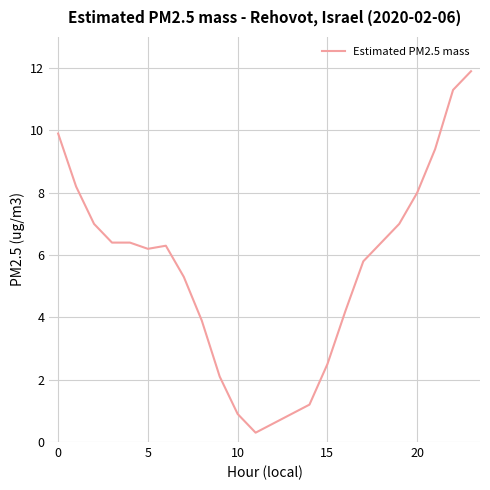

Reading right to left, list all the values displayed in this chart.

11.9	11.3	9.4	8.0	7.0	6.4	5.8	4.2	2.5	1.2	0.3	0.9	2.1	3.9	5.3	6.3	6.2	6.4	6.4	7.0	8.2	9.9